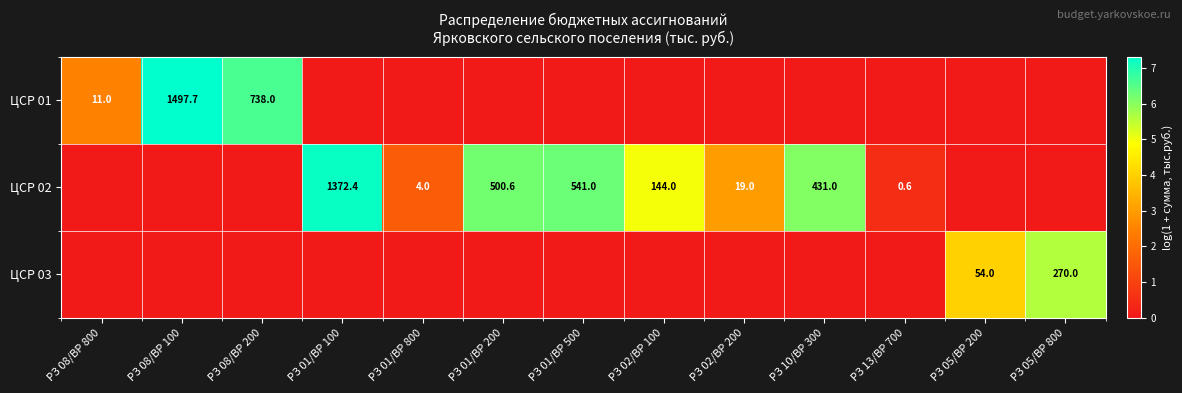

What is the sum of the ЦСР 02 values at РЗ 01/ВР 500 and РЗ 02/ВР 100?

685.0